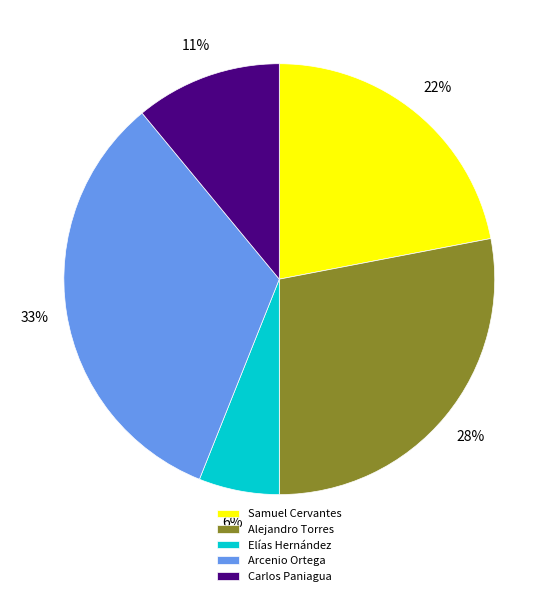

Does any single category account for the majority?

No